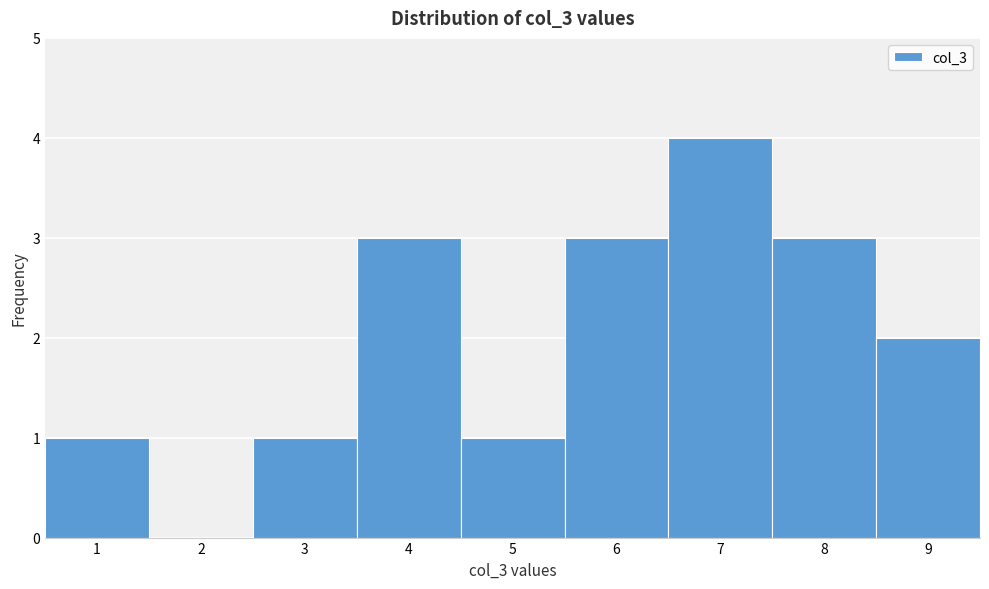

Reading left to right, transcribe this chart: for each bar, give the range it covers on the x-axis and its height. The values are not printed on the chart, so give them approximately, as read against the axis.

0.5 to 1.5: 1
1.5 to 2.5: 0
2.5 to 3.5: 1
3.5 to 4.5: 3
4.5 to 5.5: 1
5.5 to 6.5: 3
6.5 to 7.5: 4
7.5 to 8.5: 3
8.5 to 9.5: 2